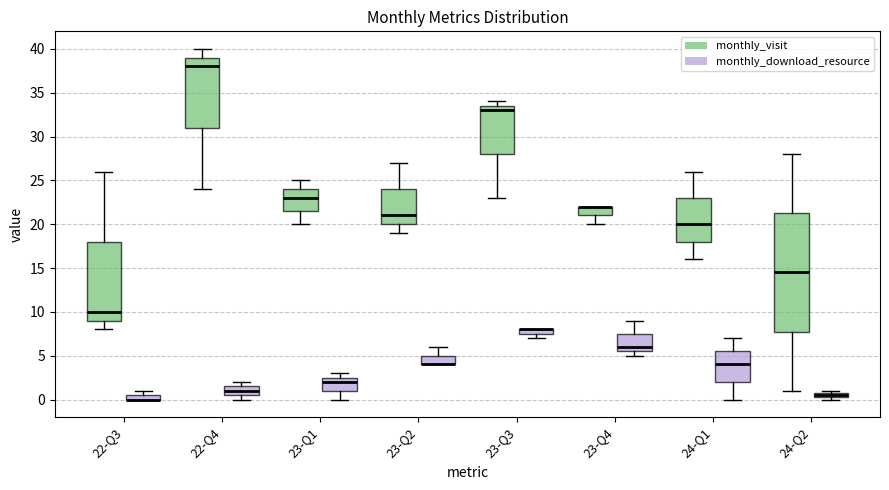

Where is the upper edge of the box for 23-Q3 (monthly_download_resource) on the y-axis? The values are not printed on the chart, so give them approximately, as read against the axis.

8.0